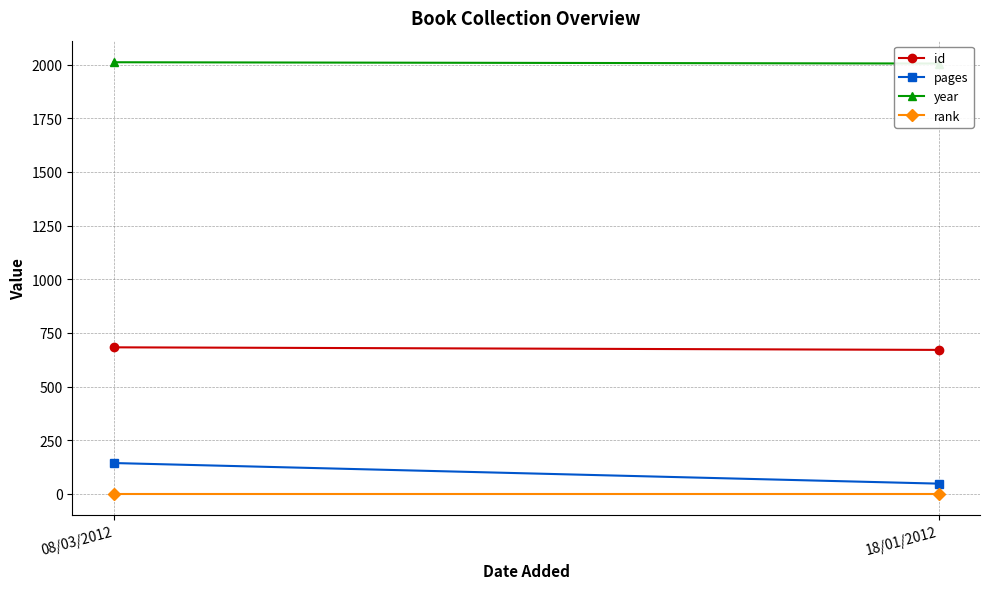

Reading right to left, what are all the values shown in this chart?

id: 671	683
pages: 48	144
year: 2005	2011
rank: 1	1